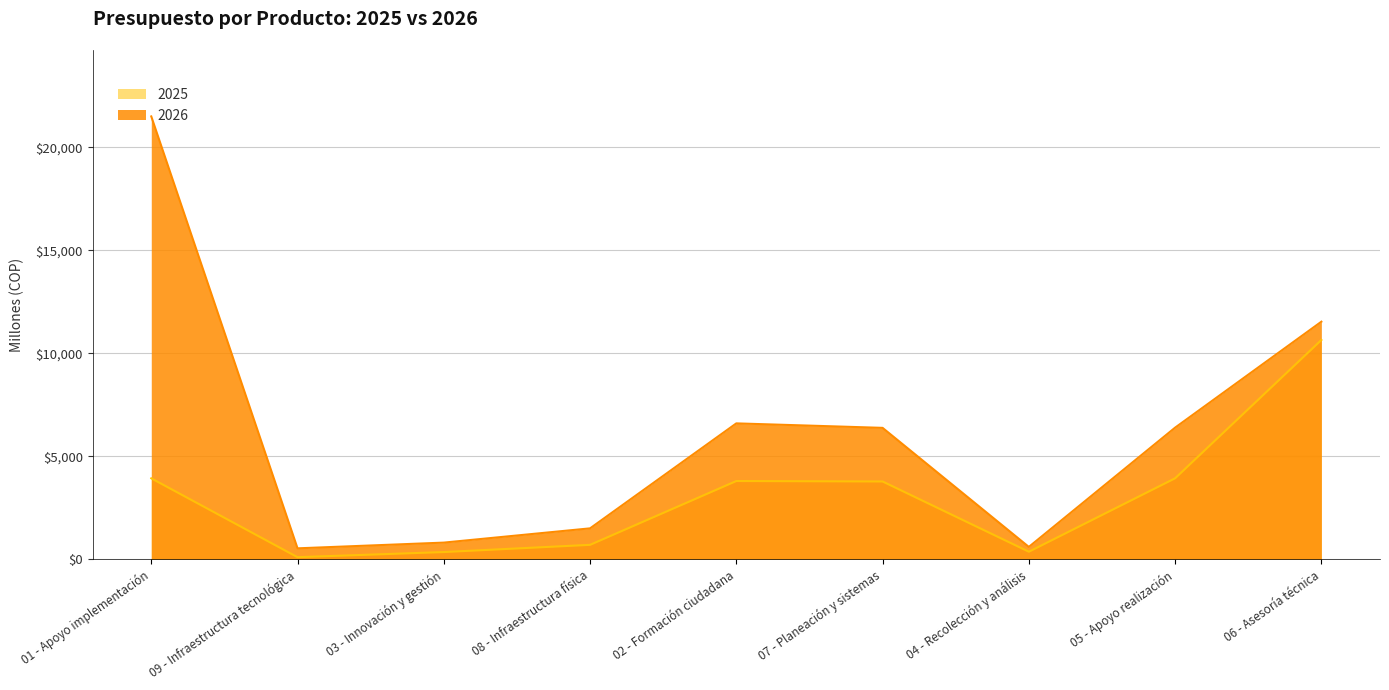

True or false: 2026 has more than 2 points higher than both neighbors.

False